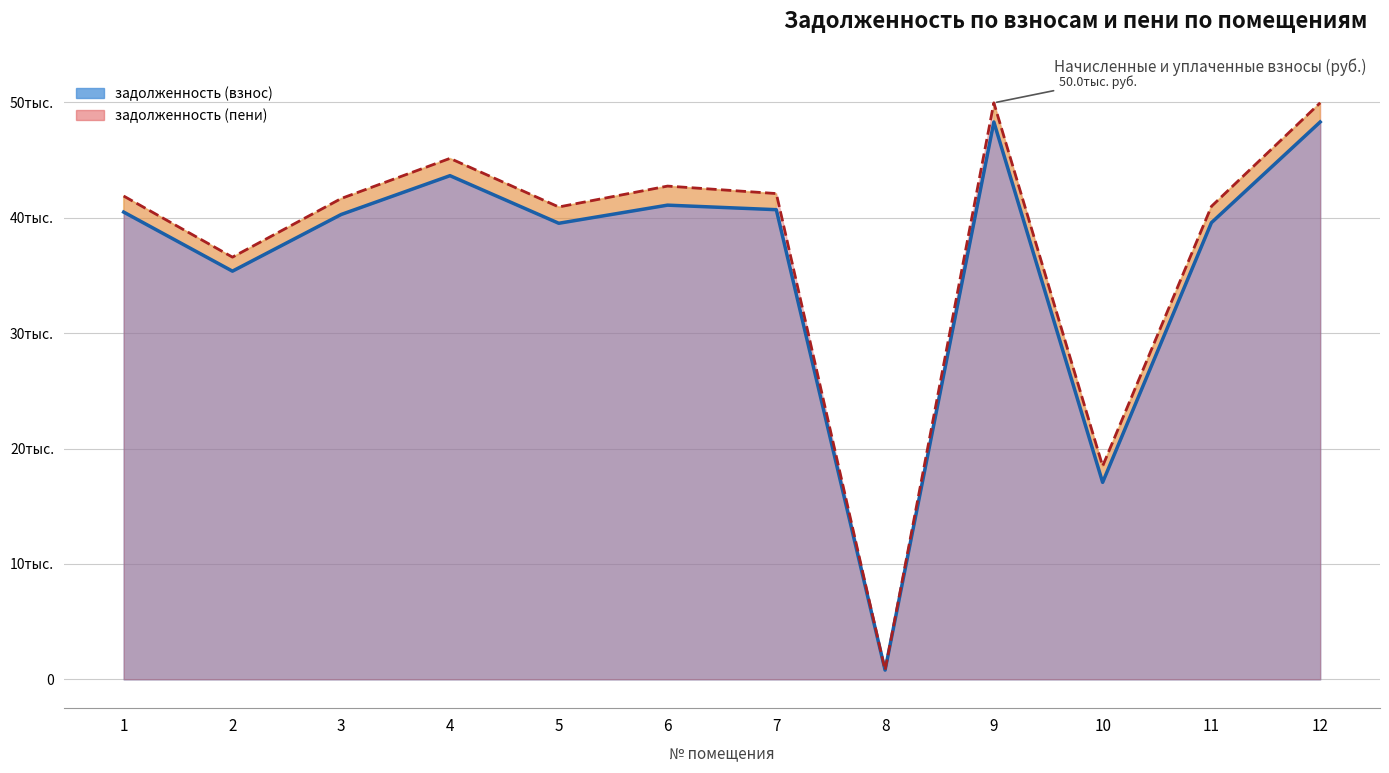

What is the maximum value for задолженность (взнос)?

48295.3